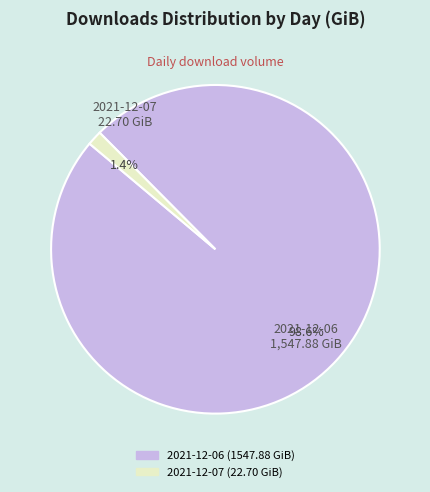

To the nearest percent, what is the combined percentage of 2021-12-07 and 2021-12-06?

100%